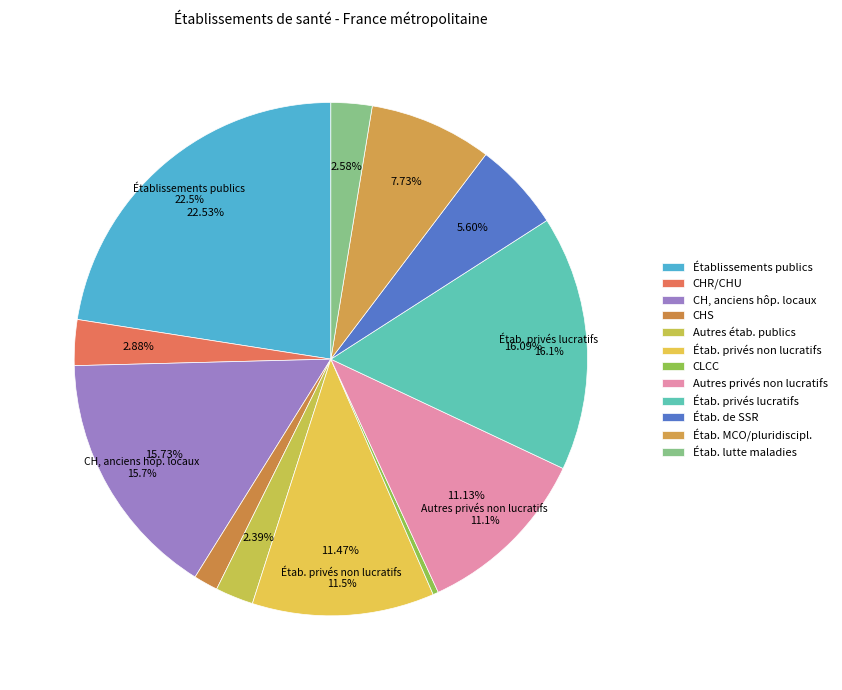

What is the smallest slice in the pie chart?

CLCC